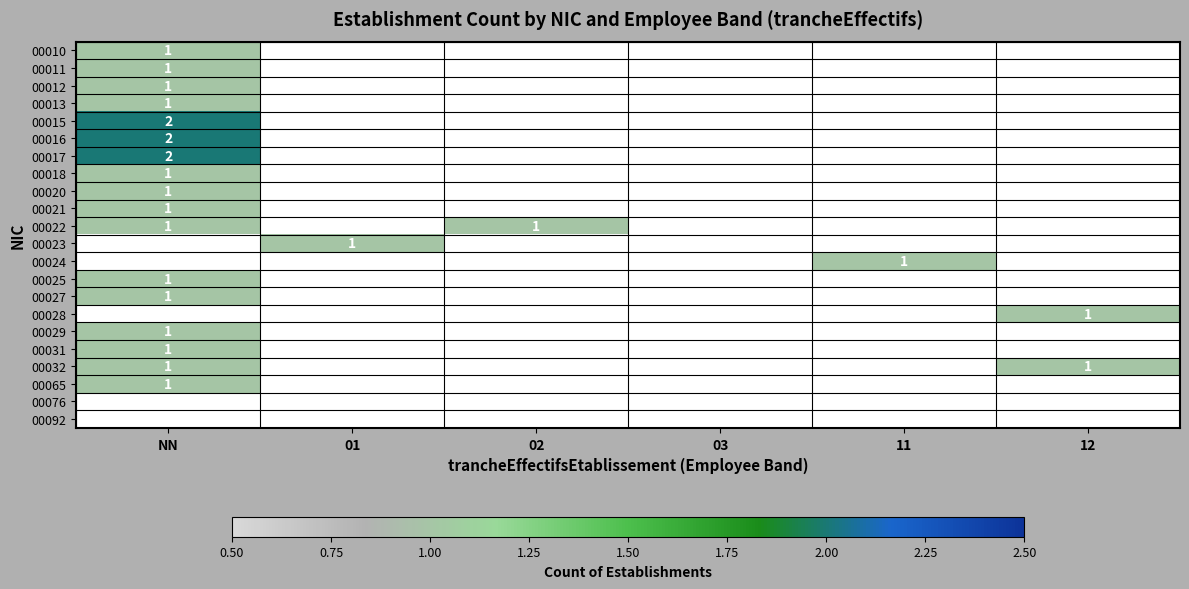

Is it true that 00012 equals 2 at NN?

False